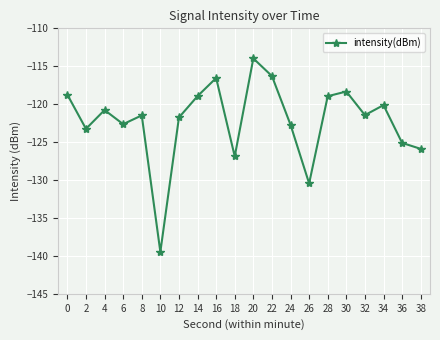

What is the minimum value shown in the chart?

-139.5